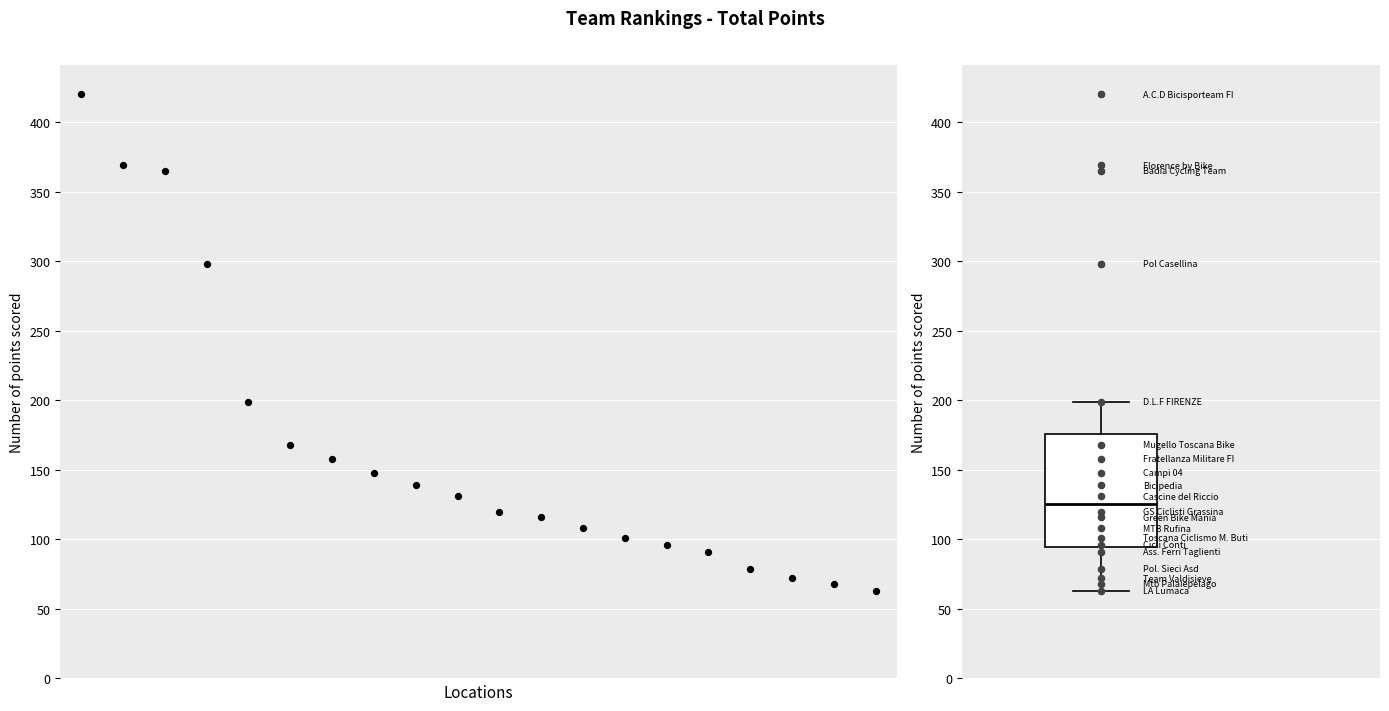

What is the change in value from 4 to 12?

-91